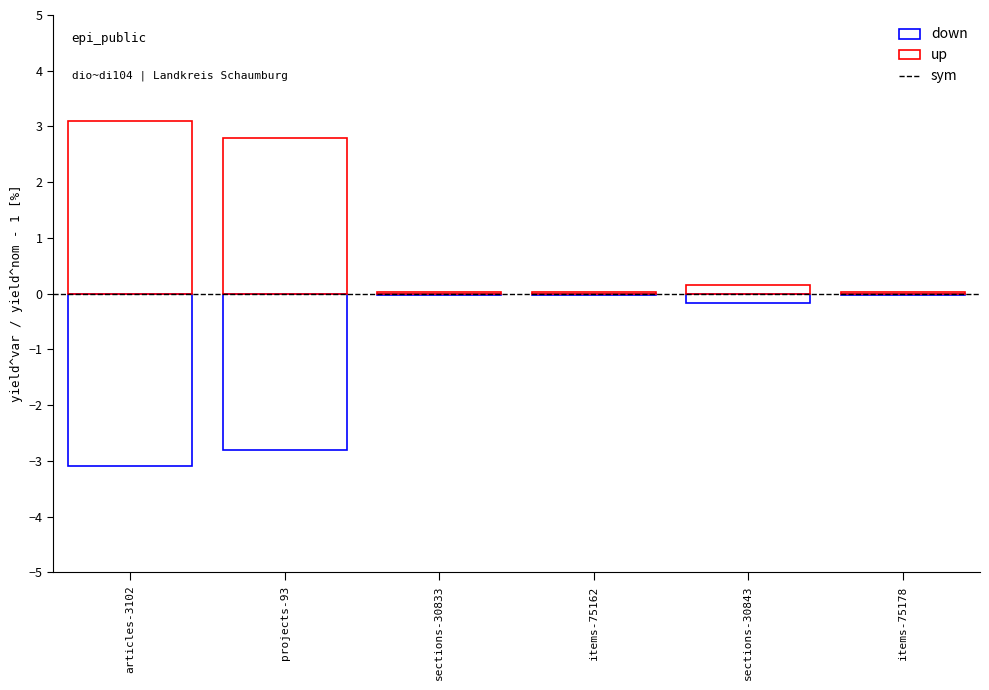

True or false: sym and down intersect in this chart.

False